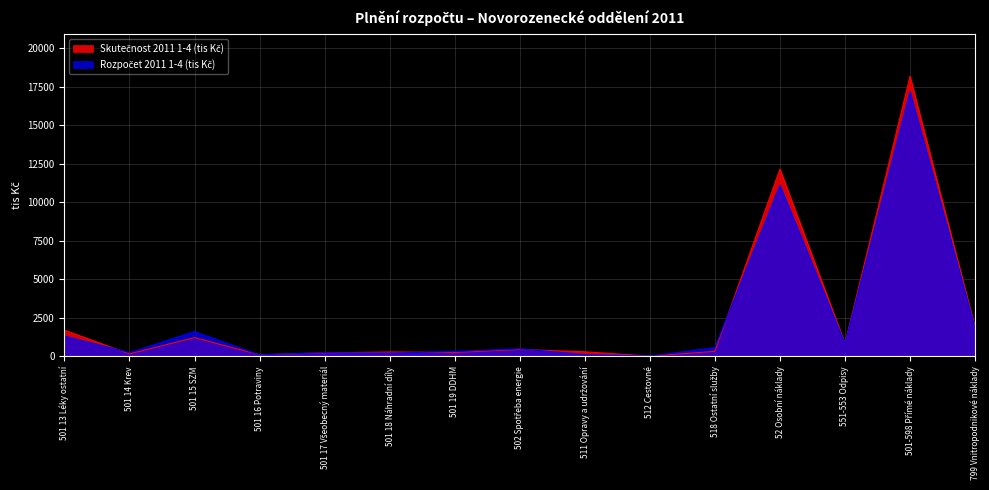

The Rozpočet 2011 1-4 (tis Kč) series shows 858.0 at 502 Spotřeba energie. True or false?

False